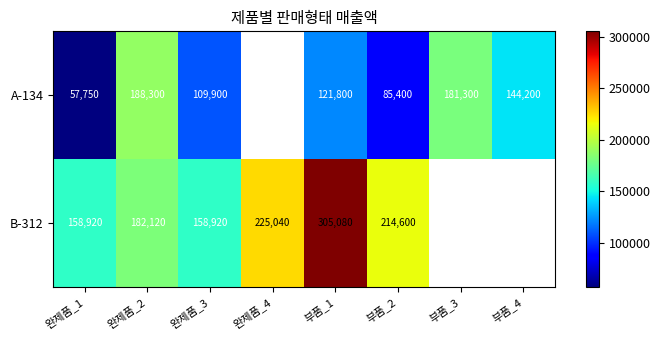

How many series are shown in this chart?

2